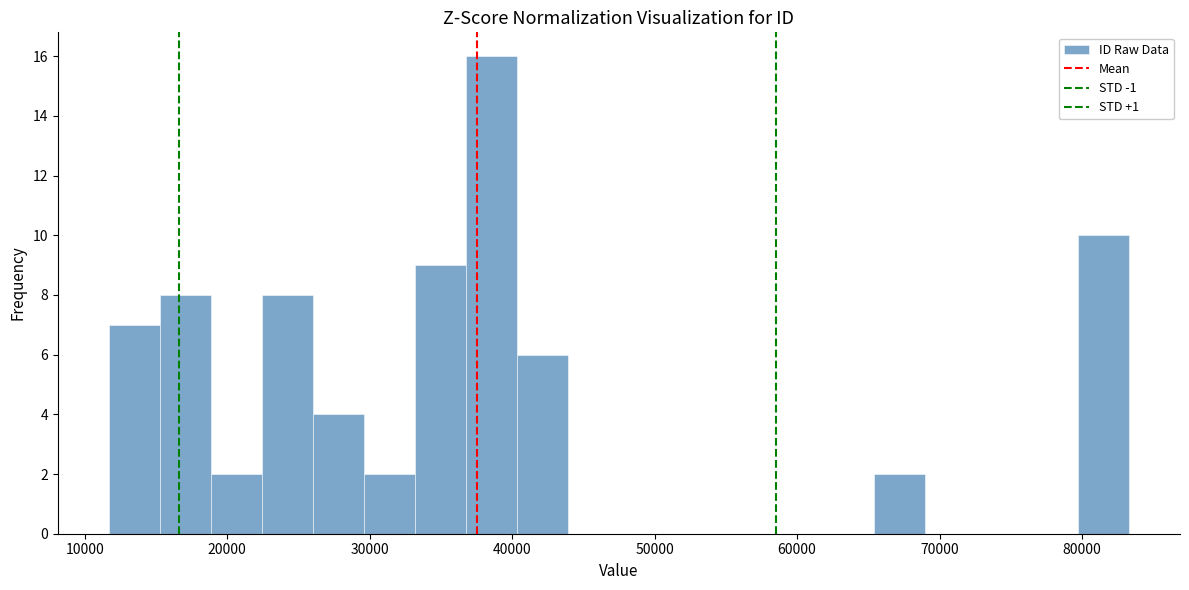

Around what value on the x-axis is the tallest bar? Give the approximate position of its centre, as read against the axis.

39000